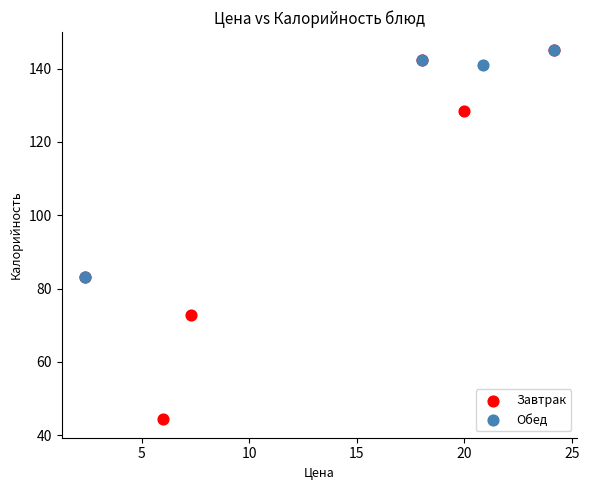

Which series has the largest Y range (max minus min)?

Завтрак